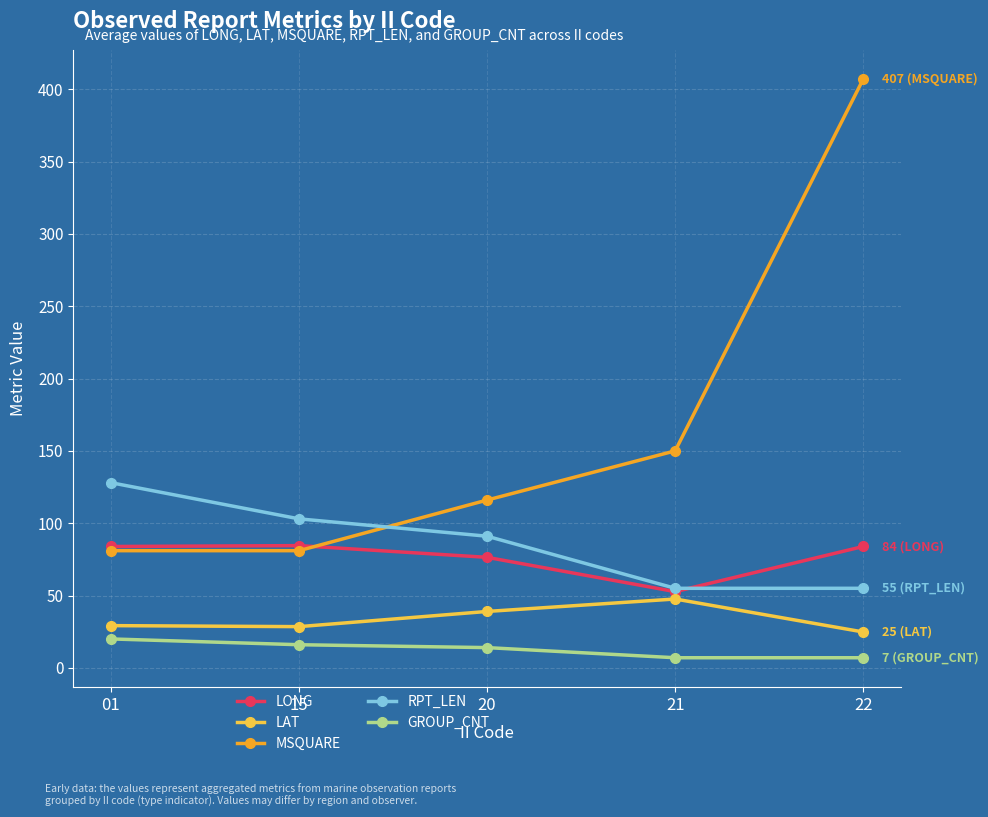

The value of RPT_LEN at 01 is 128.0. True or false?

True